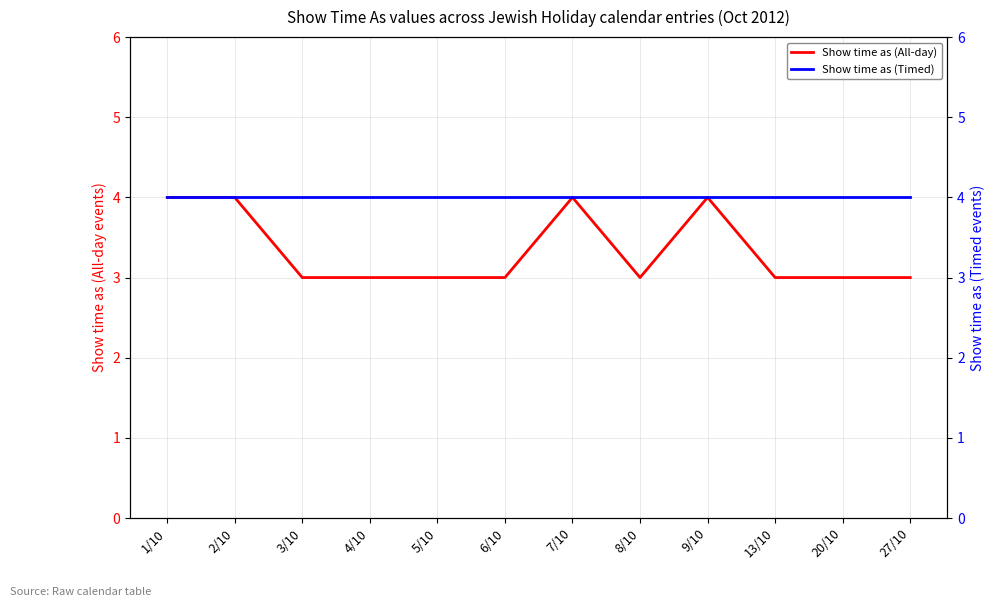

True or false: Show time as (Timed) and Show time as (All-day) cross at least once.

False